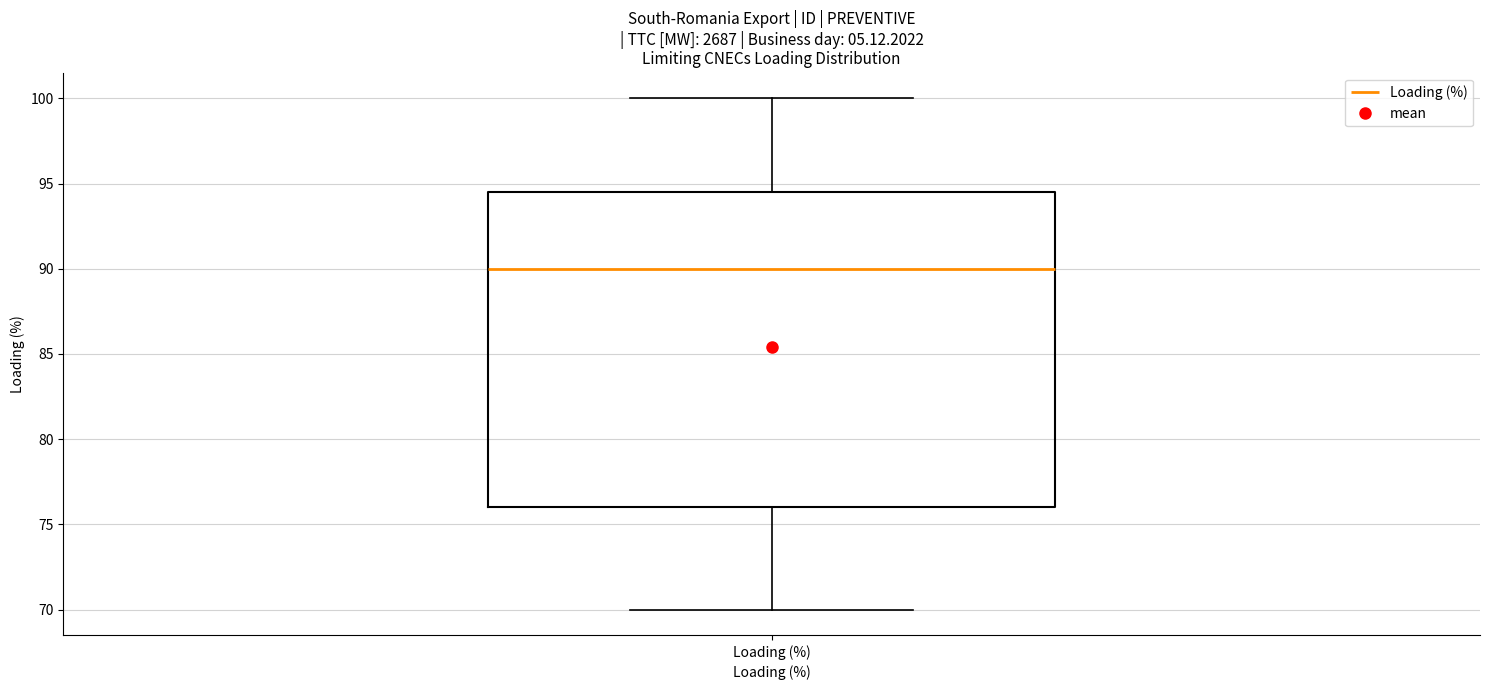

Where is the lower edge of the box for Loading (%) on the y-axis? The values are not printed on the chart, so give them approximately, as read against the axis.

76.0